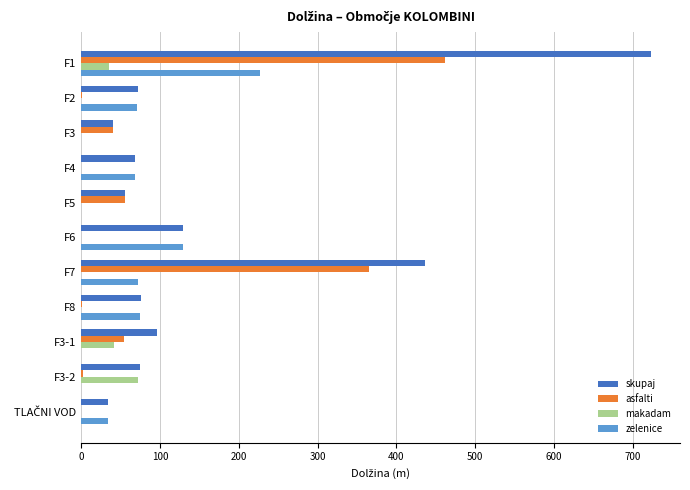

What is the total value across all series at F5?

112.1